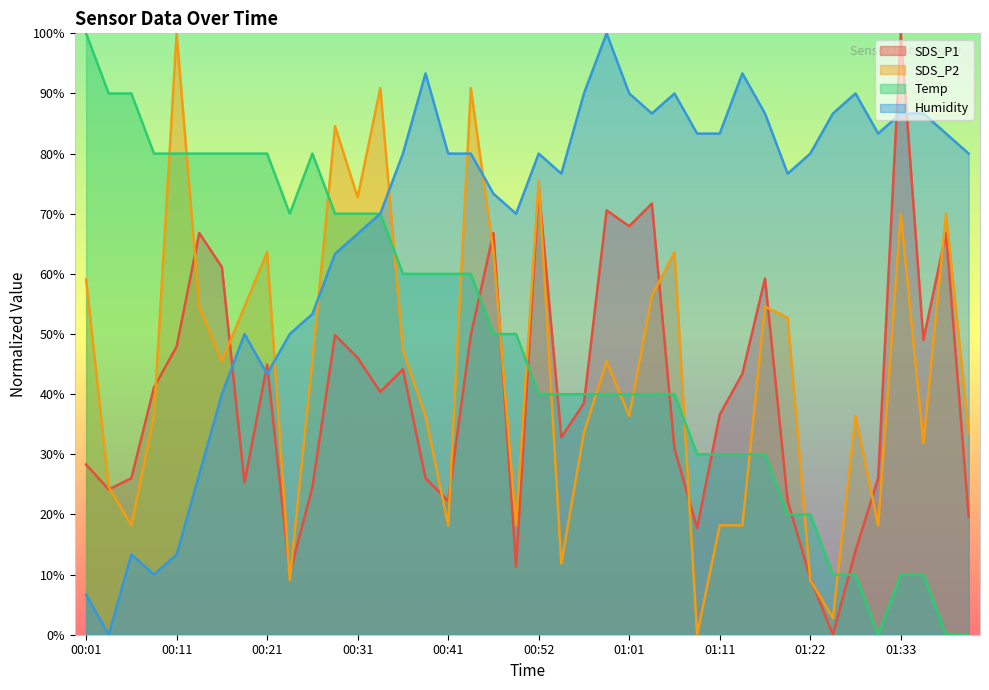

What is the label of the 21st point from the left?

00:52